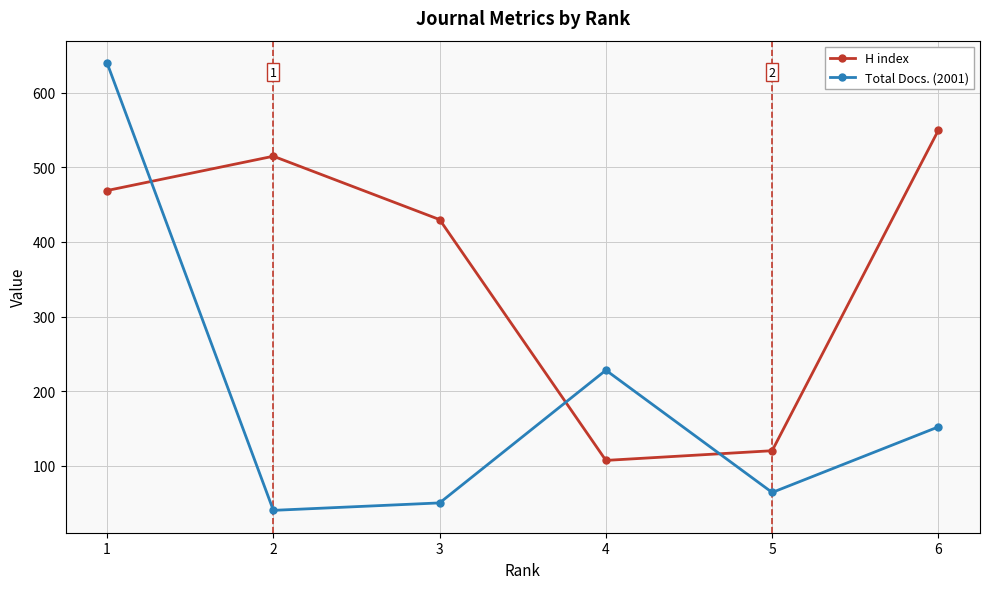

Rank the categories by Total Docs. (2001) value from highest to lowest.

1, 4, 6, 5, 3, 2